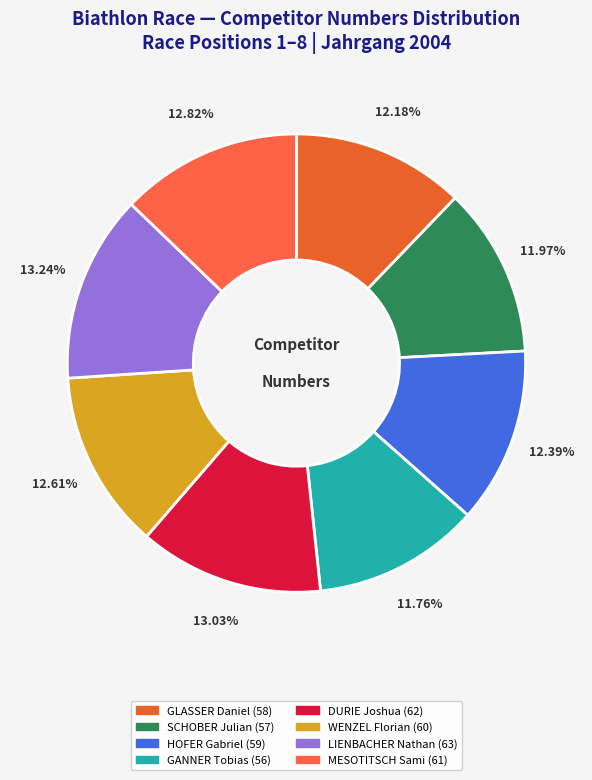

Does GLASSER Daniel account for over 50% of the chart?

No